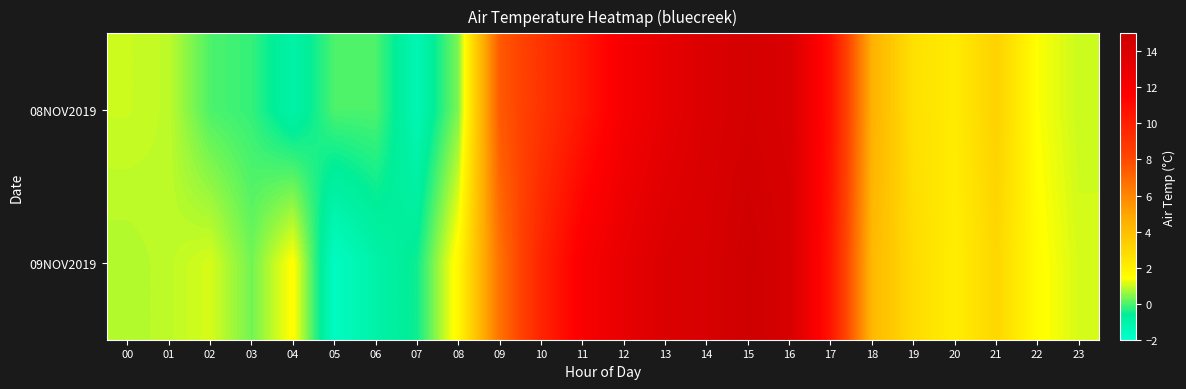

Reading right to left, transcribe all the data shown in this chart.

08NOV2019: 23=1.0	22=1.4	21=3.2	20=2.2	19=2.6	18=4.5	17=10.8	16=14.1	15=14.4	14=14.0	13=13.2	12=12.2	11=10.5	10=9.0	09=7.5	08=0.4	07=-1.3	06=0.0	05=0.0	04=-1.0	03=-0.2	02=0.0	01=0.9	00=1.0
09NOV2019: 23=1.1	22=1.5	21=3.0	20=2.1	19=2.8	18=4.2	17=10.5	16=14.3	15=14.8	14=14.2	13=14.0	12=13.1	11=12.0	10=9.8	09=6.7	08=1.7	07=-0.5	06=-1.0	05=-1.7	04=1.5	03=0.3	02=1.1	01=0.9	00=0.8